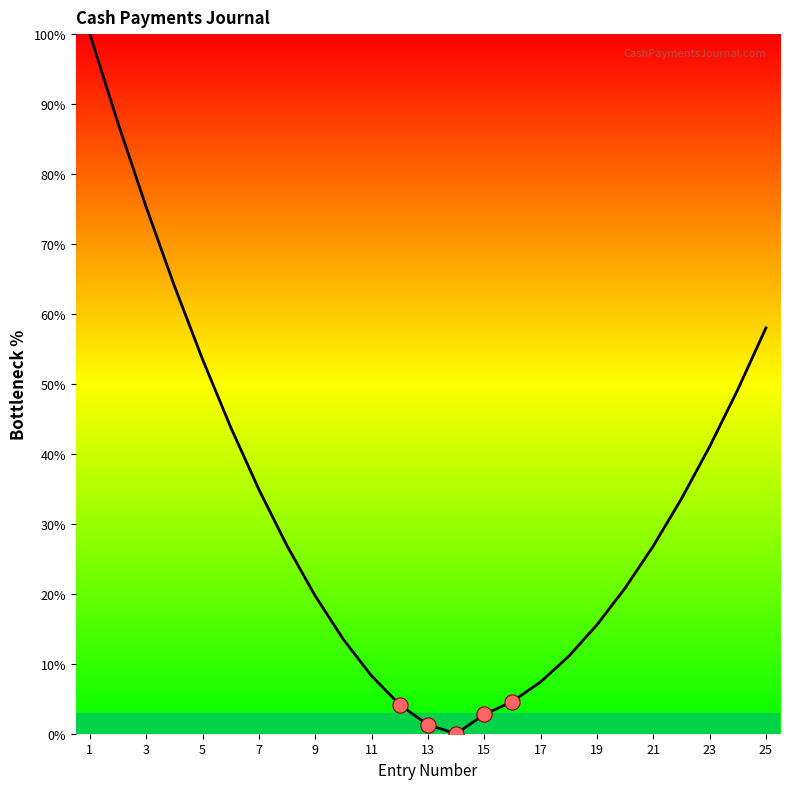

What is the difference between the maximum and minimum values?

100.0